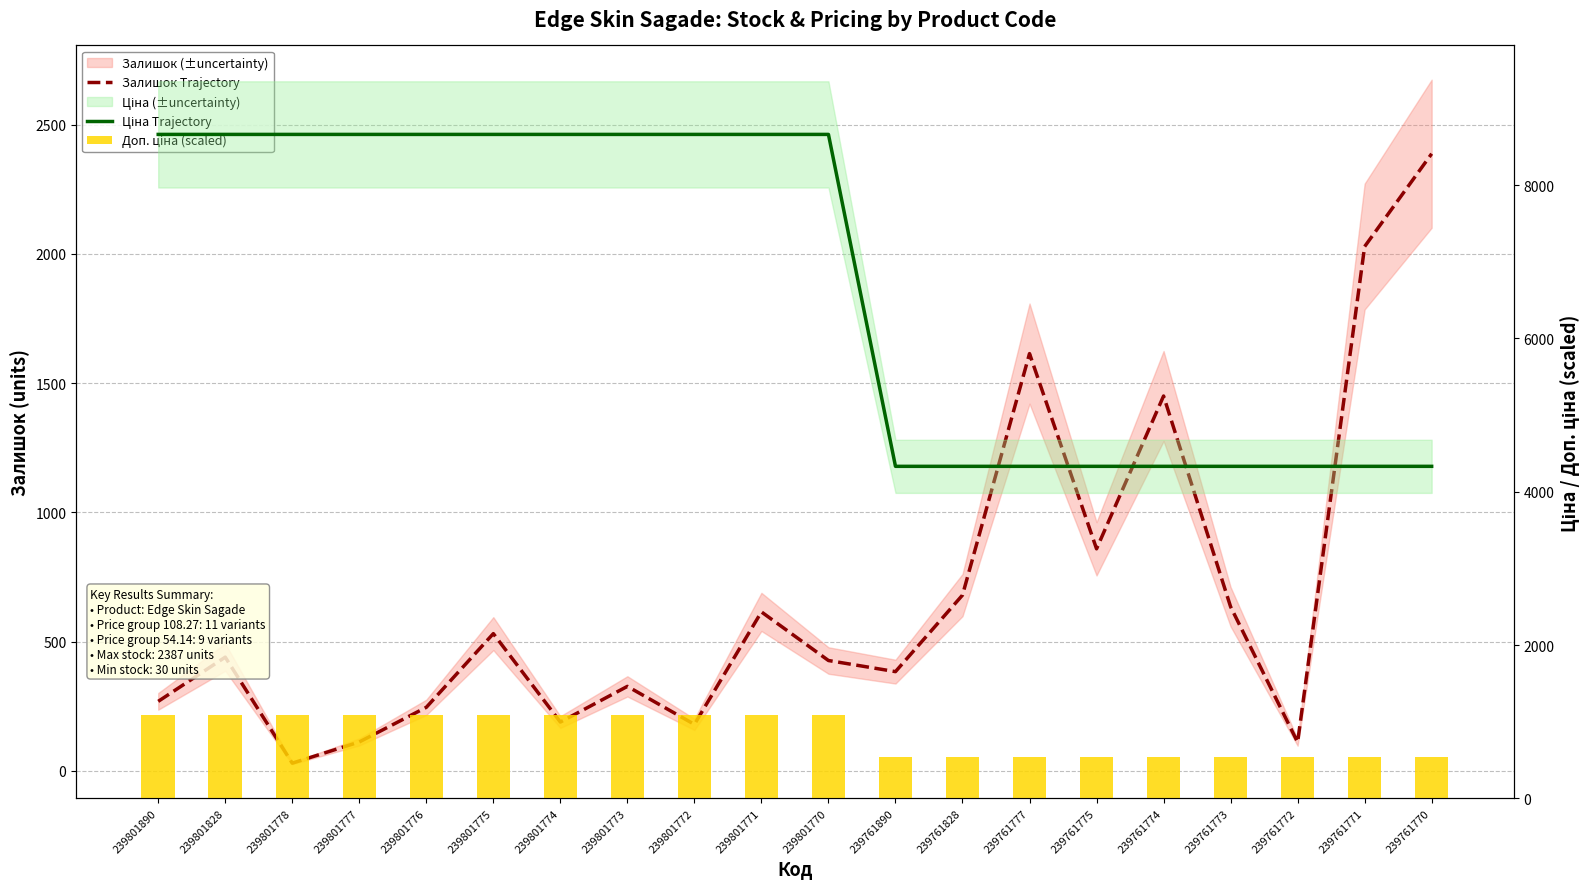

What is the difference between the maximum and minimum values in the Доп. ціна (scaled) series?

541.3